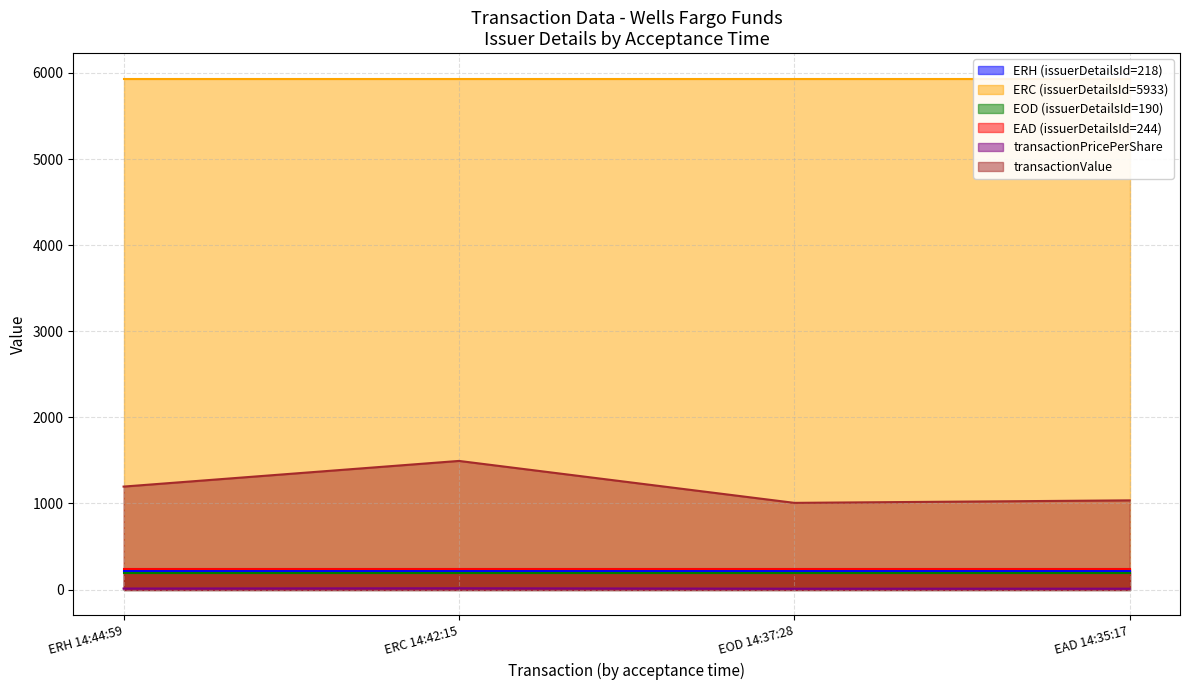

Which has a higher value, ERC 14:42:15 or EAD 14:35:17?

ERC 14:42:15